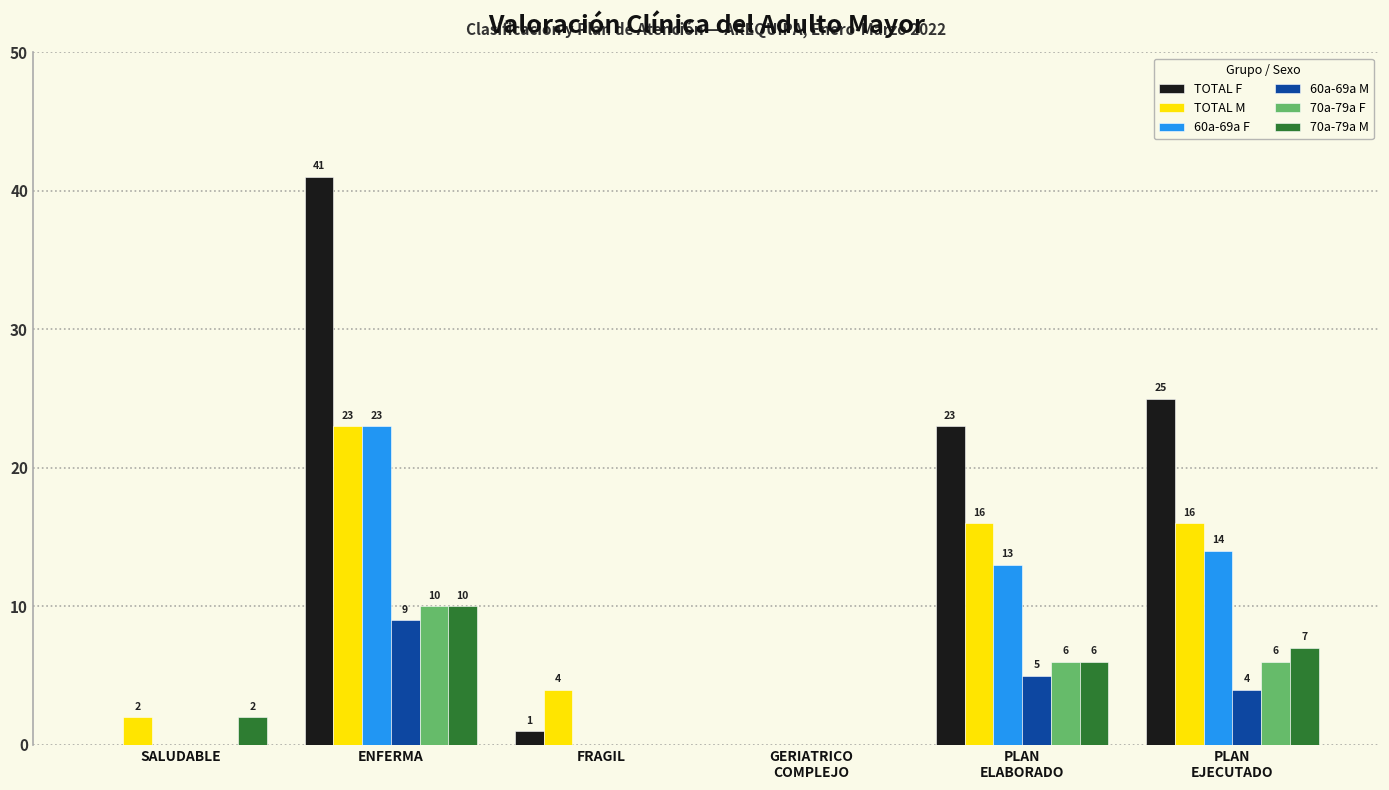

How many groups of bars are there?

6